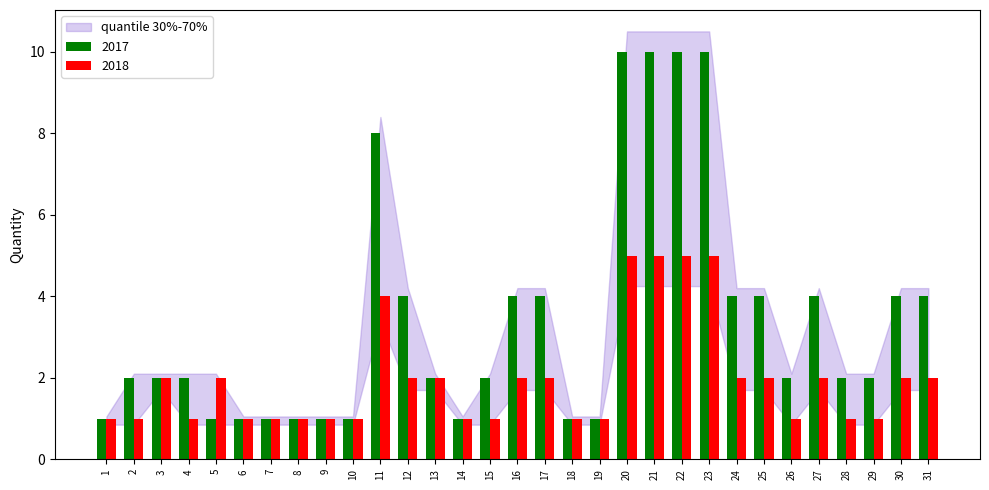

What is the maximum value for 2018?

5